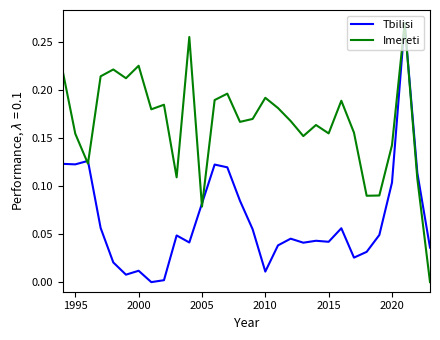

Which series has the largest total across all categories?

Imereti